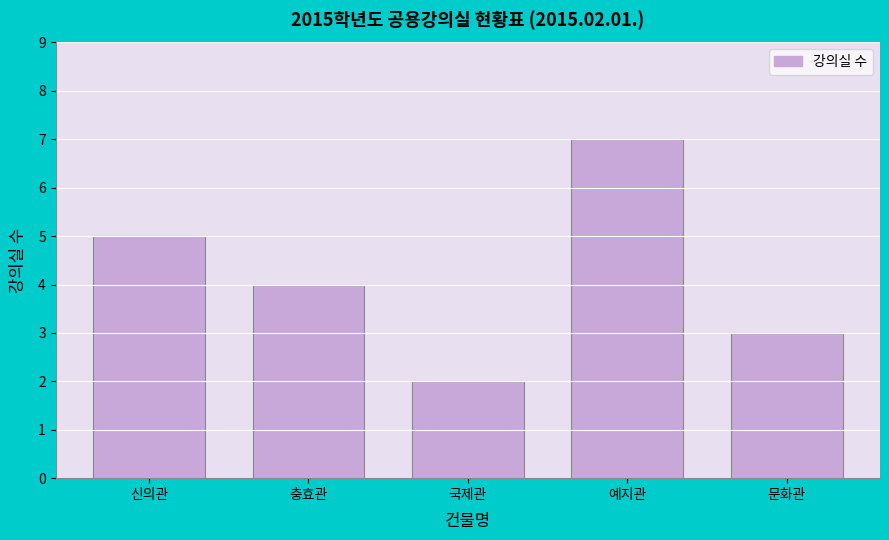

Reading right to left, transcribe all the data shown in this chart.

문화관=3	예지관=7	국제관=2	충효관=4	신의관=5